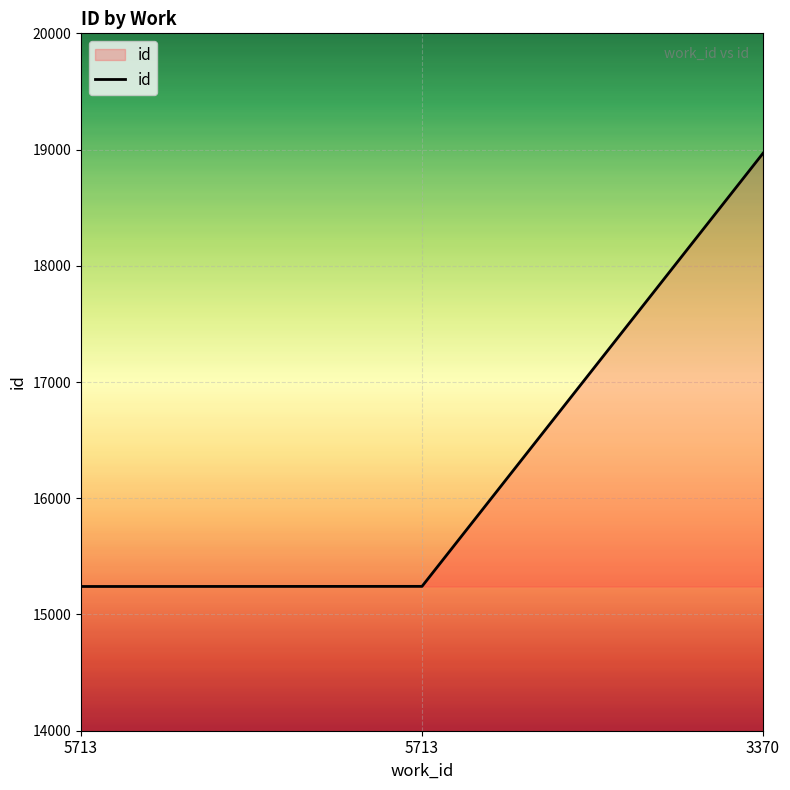

Where is the data nearest to the value 17104?

5713